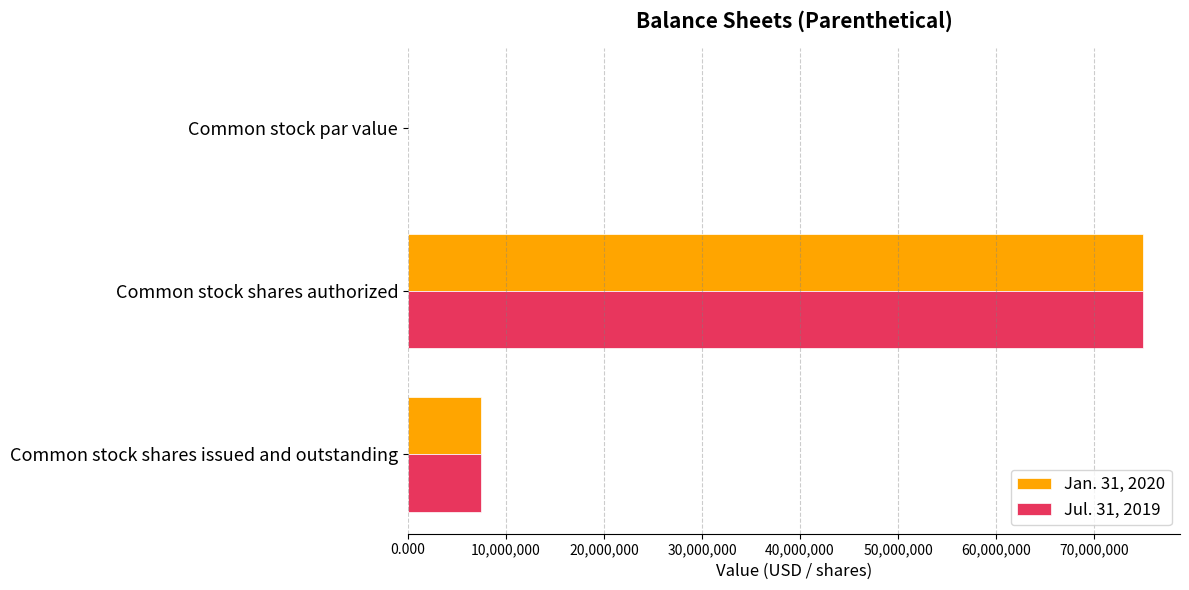

What is the sum of all Jan. 31, 2020 values?

82430000.0